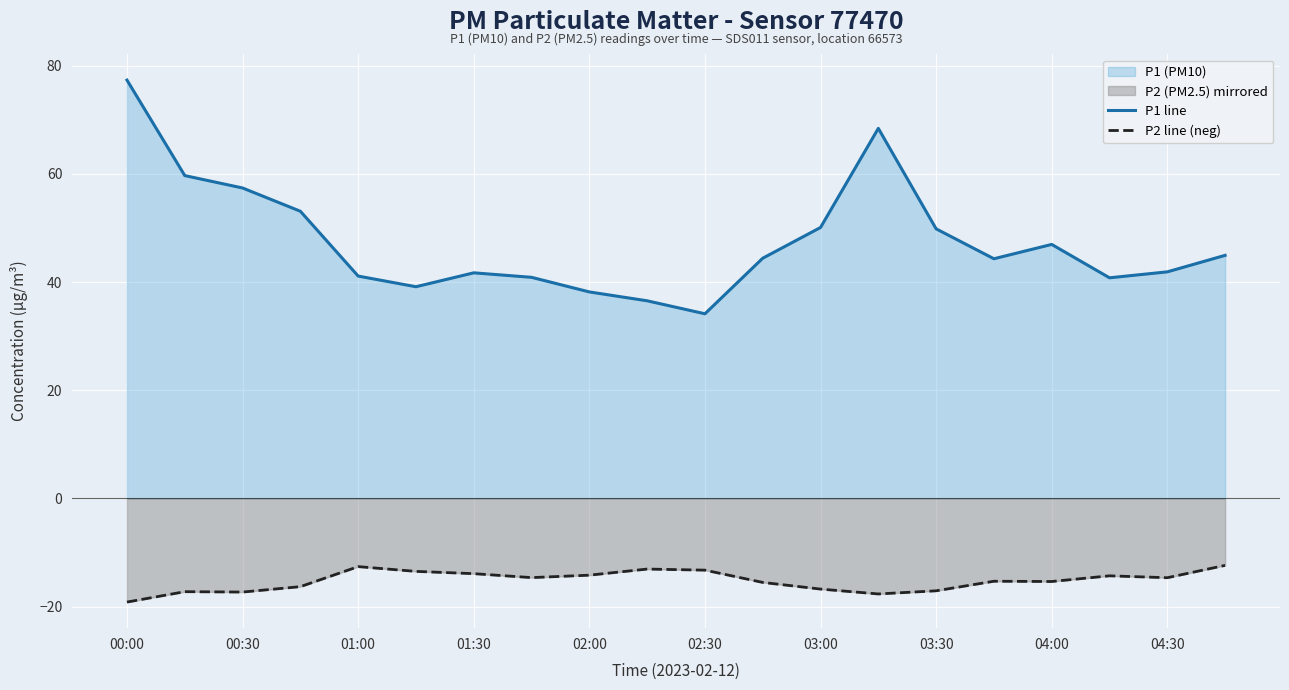

At which category is the sum across all series the highest?

00:00